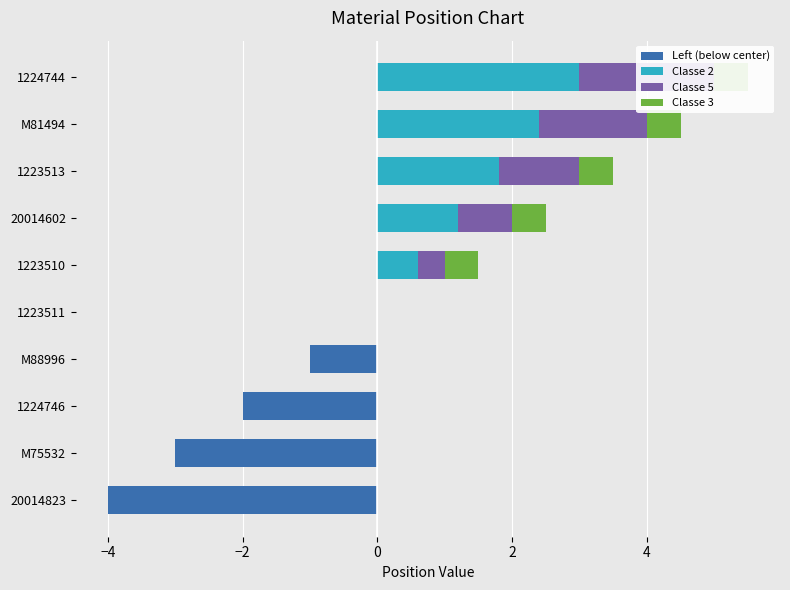

How many groups of bars are there?

10